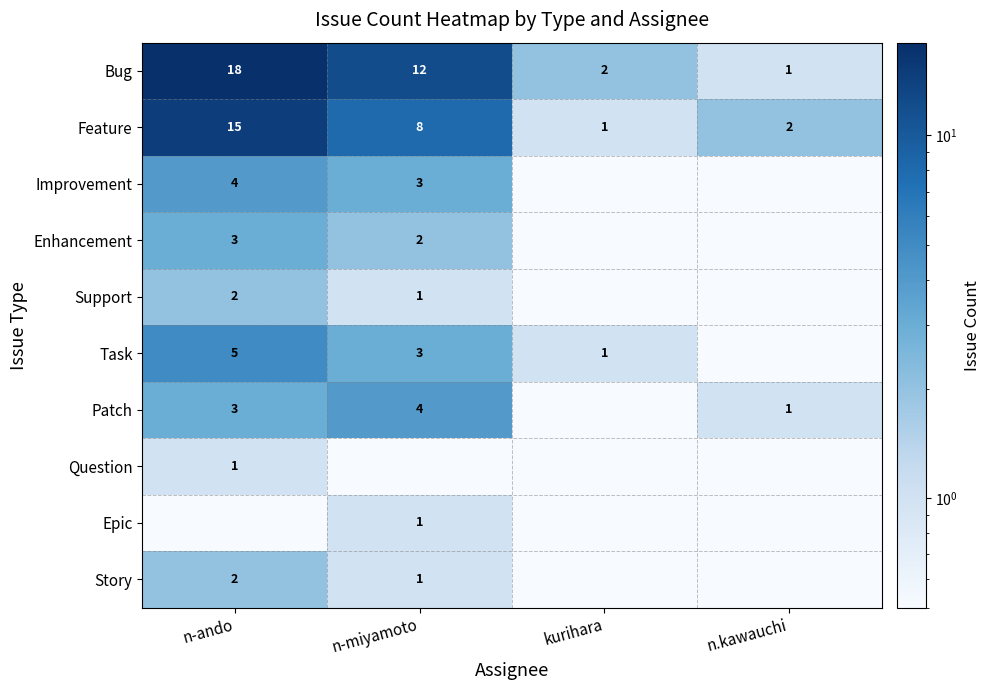

Where does the Feature series first go above 8?

n-ando